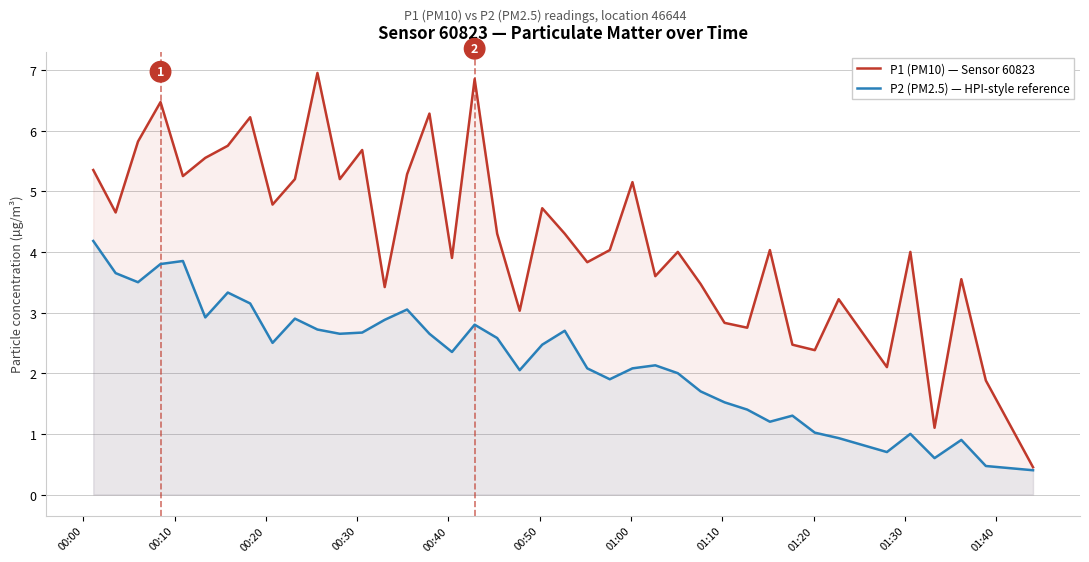

Rank the series by their average value, from highest to lowest.

P1 (PM10) — Sensor 60823, P2 (PM2.5) — HPI-style reference